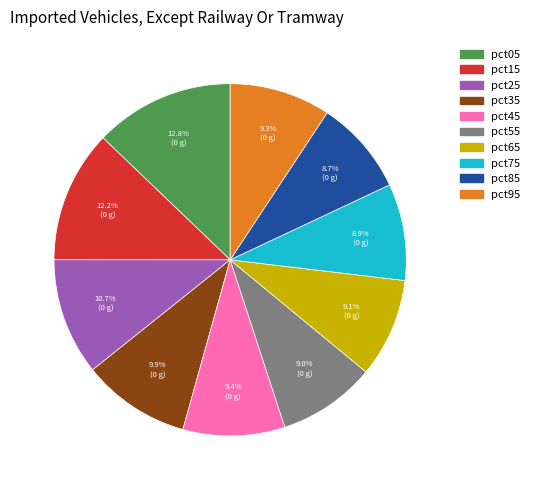

Is it true that pct35 is 23% of the pie?

False